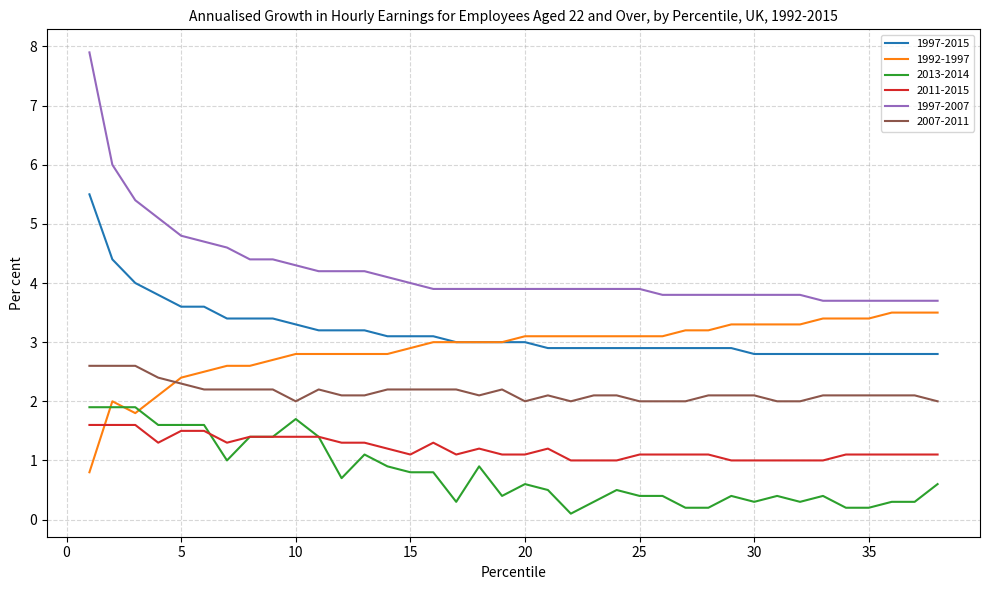

How many lines are shown in the chart?

6